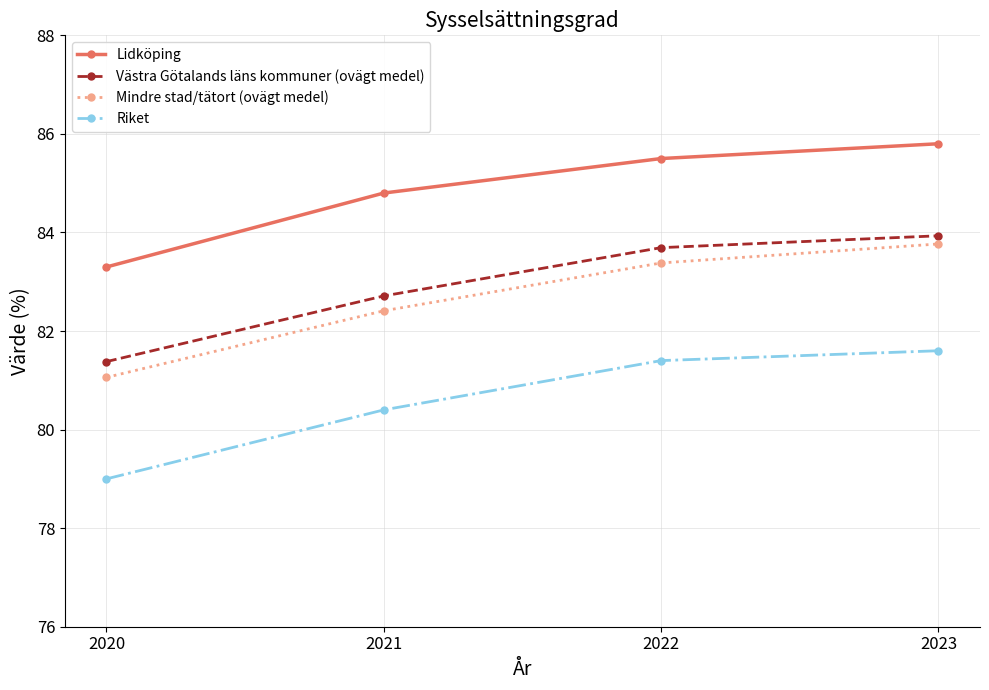

True or false: Västra Götalands läns kommuner (ovägt medel) and Riket cross at least once.

False